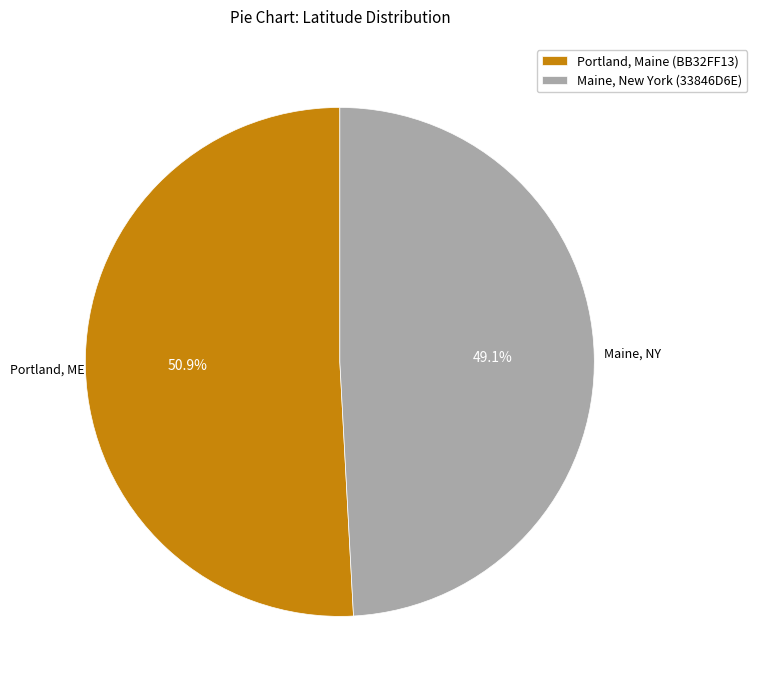

What percentage is the Maine, New York (33846D6E) slice, to the nearest percent?

49%